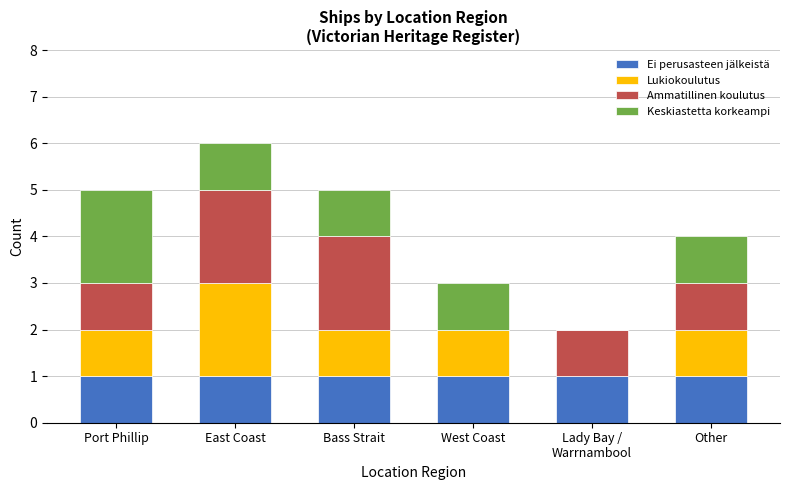

At which category is the sum across all series the highest?

East Coast